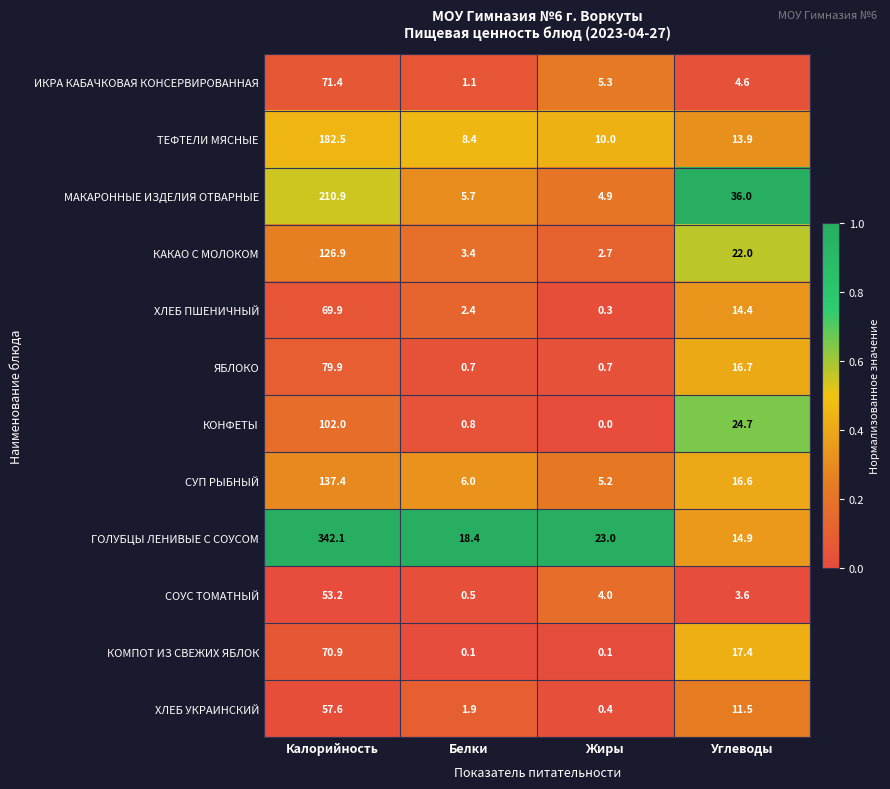

At how many categories does at least one series exceed 0?

4